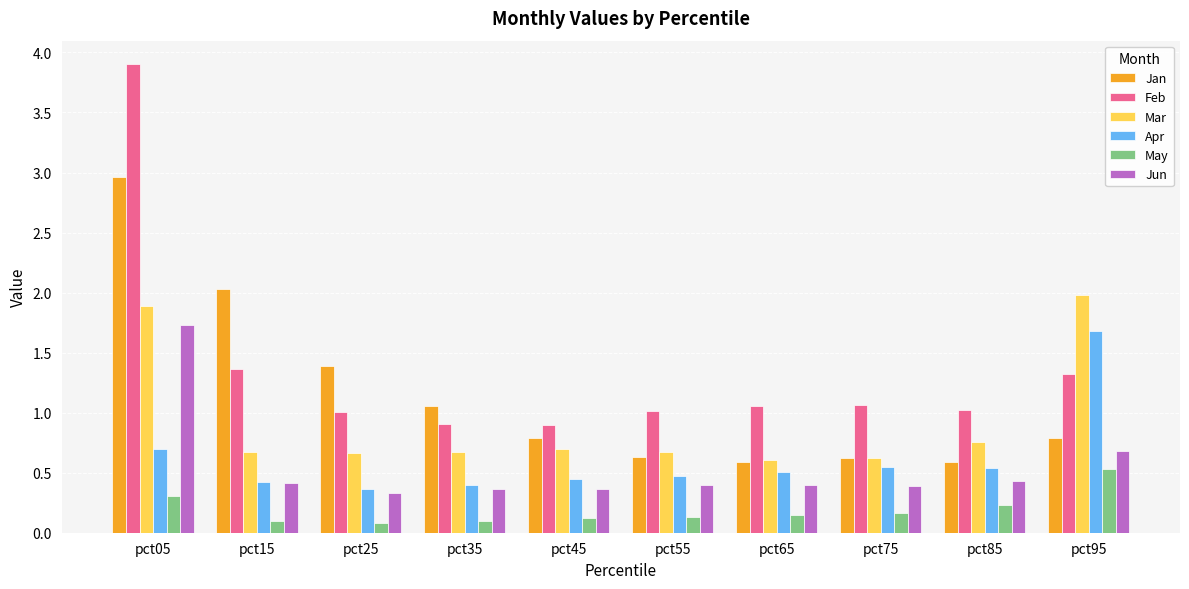

Which series has the largest range (max minus min)?

Feb